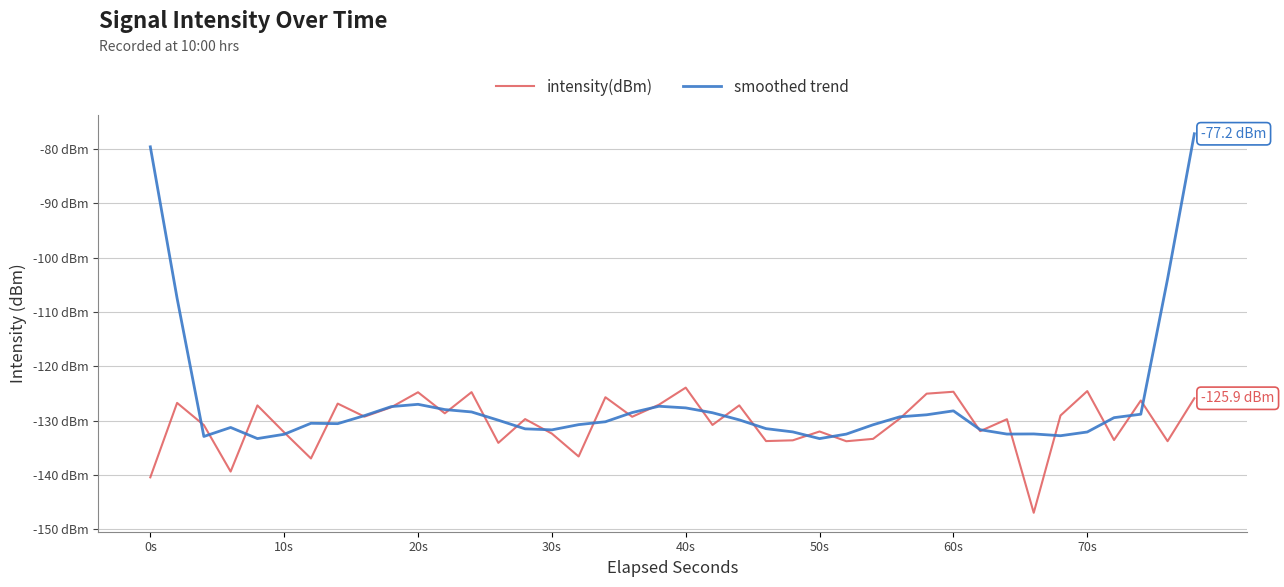

What are all the series names shown in the legend?

intensity(dBm), smoothed trend